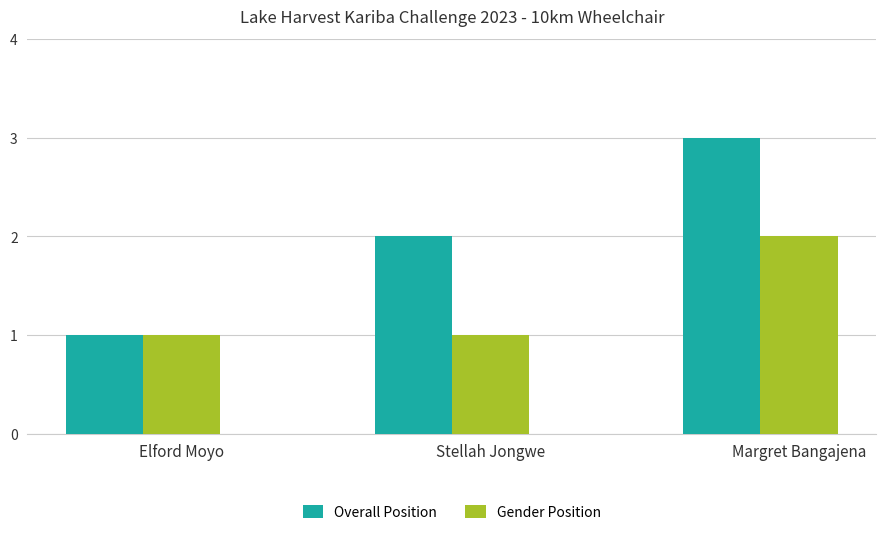

At which label does Overall Position reach its minimum?

Elford Moyo